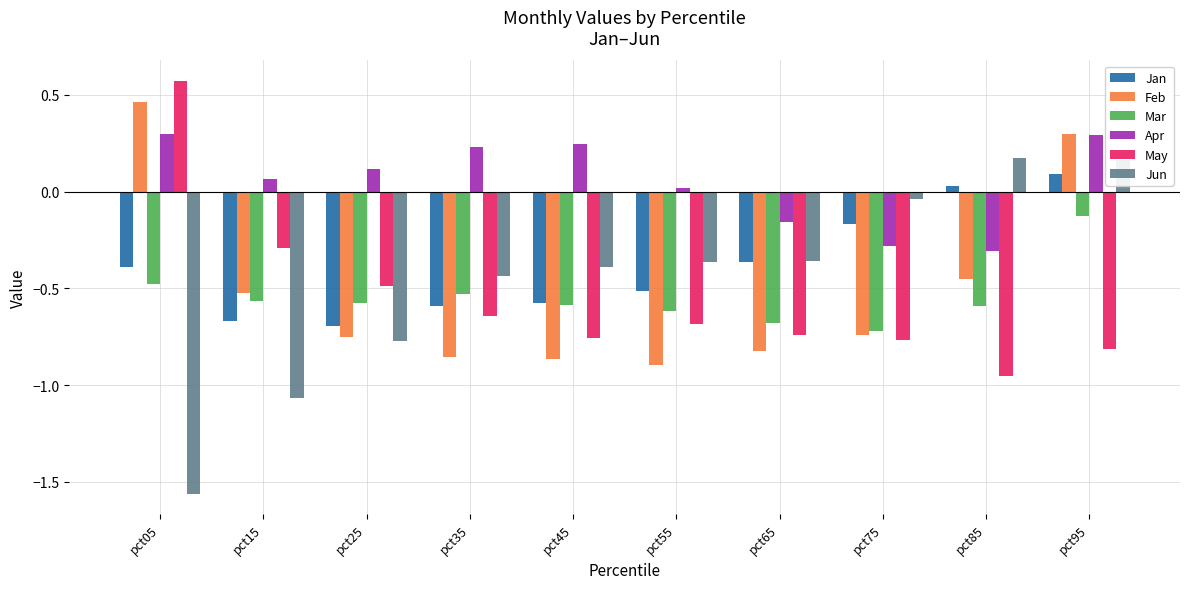

Rank the series by their maximum value, from highest to lowest.

May, Feb, Apr, Jun, Jan, Mar